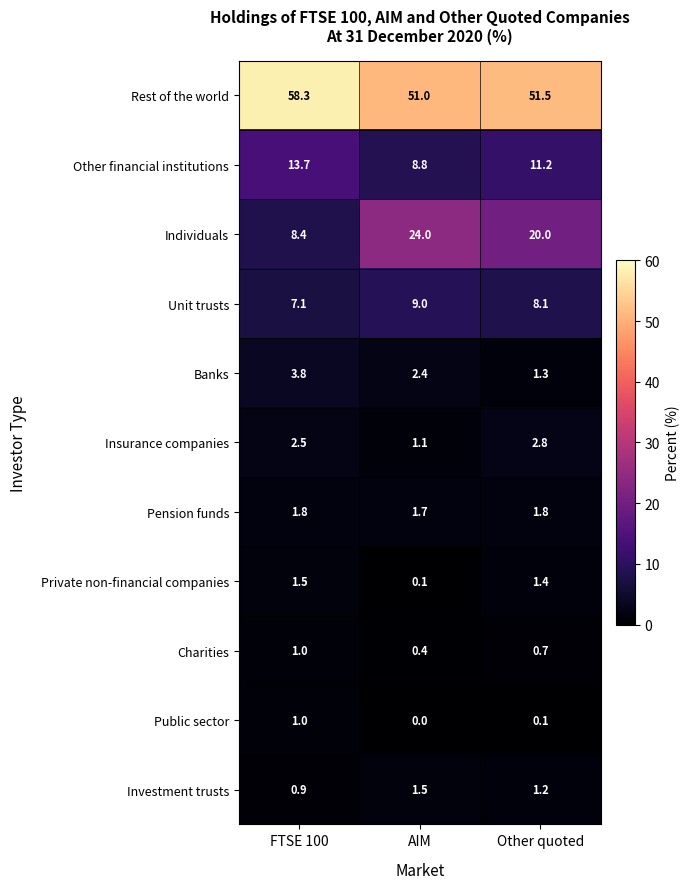

At how many categories does at least one series exceed 4?

3